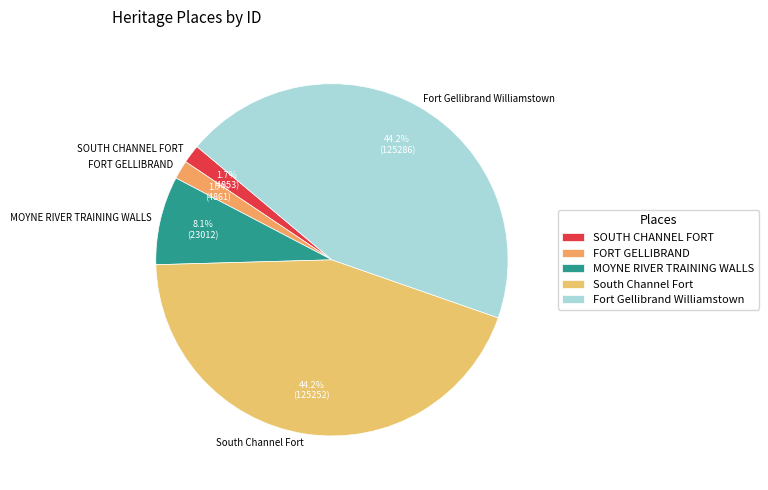

What percentage is the Fort Gellibrand Williamstown slice, to the nearest percent?

44%